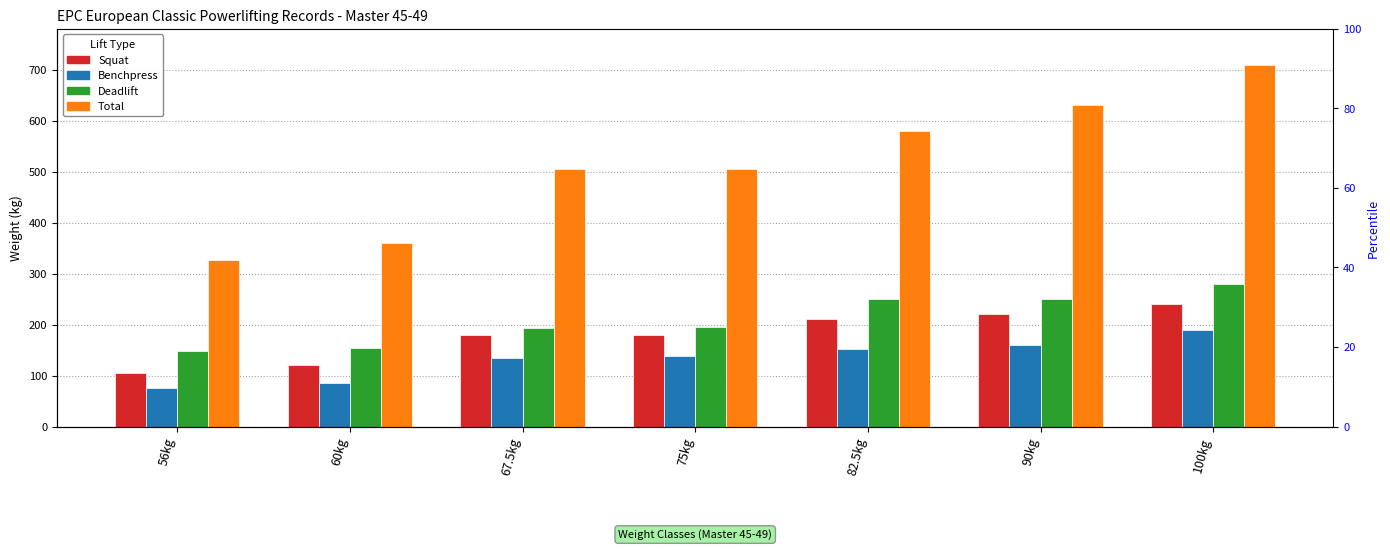

The Benchpress series shows 55.4 at 60kg. True or false?

False